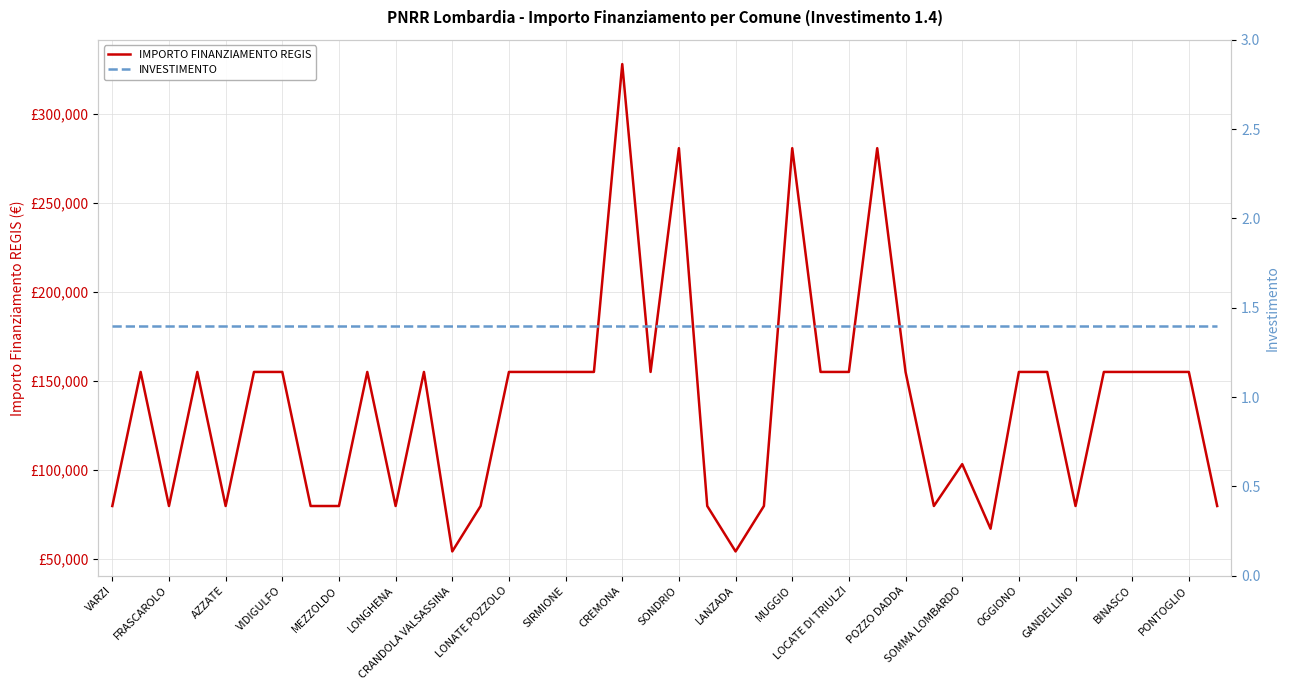

At how many categories does at least one series exceed 89232?

25